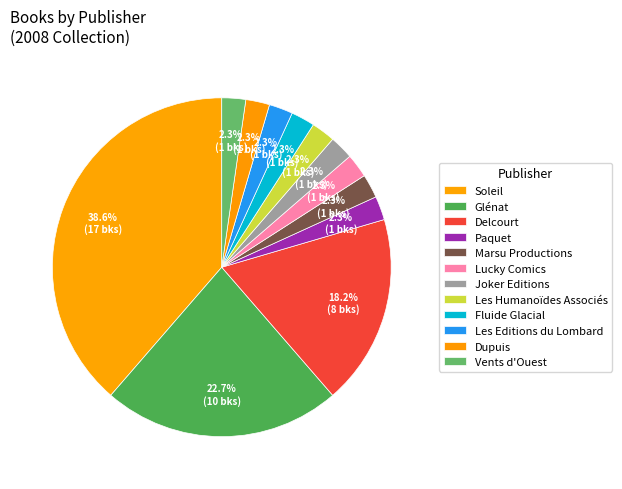

How many segments does this pie chart have?

12